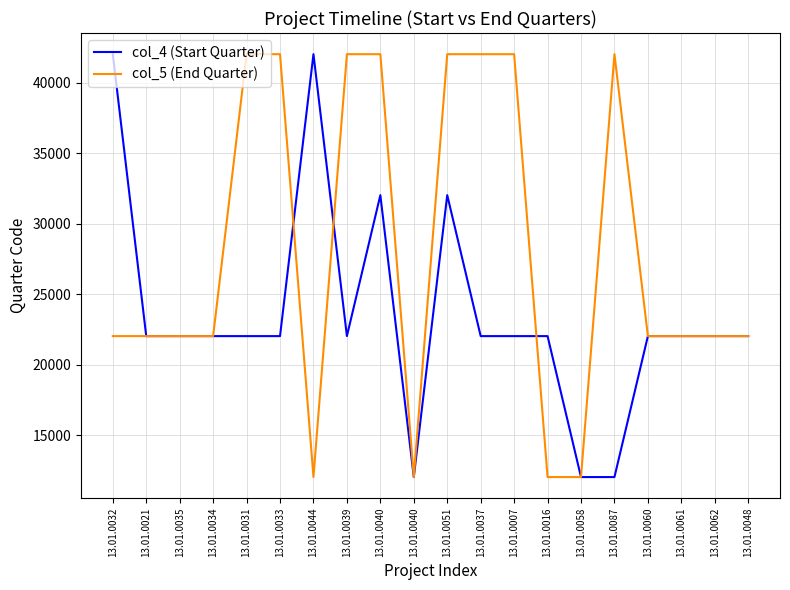

What are all the series names shown in the legend?

col_4 (Start Quarter), col_5 (End Quarter)